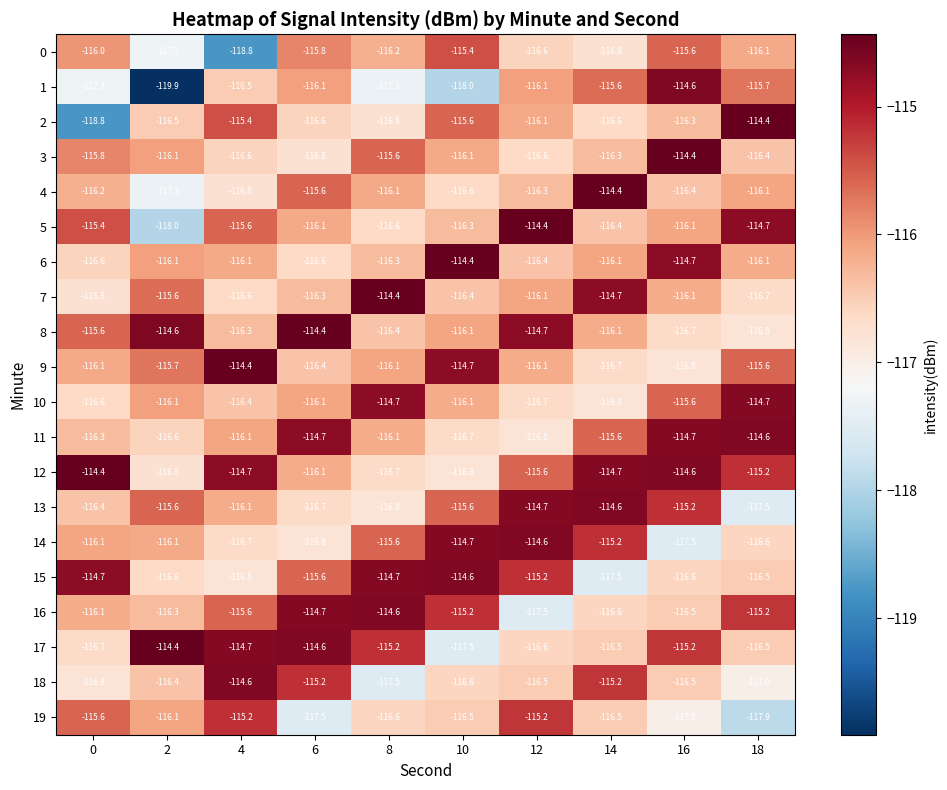

What is the highest value of the 19 series?

-115.2